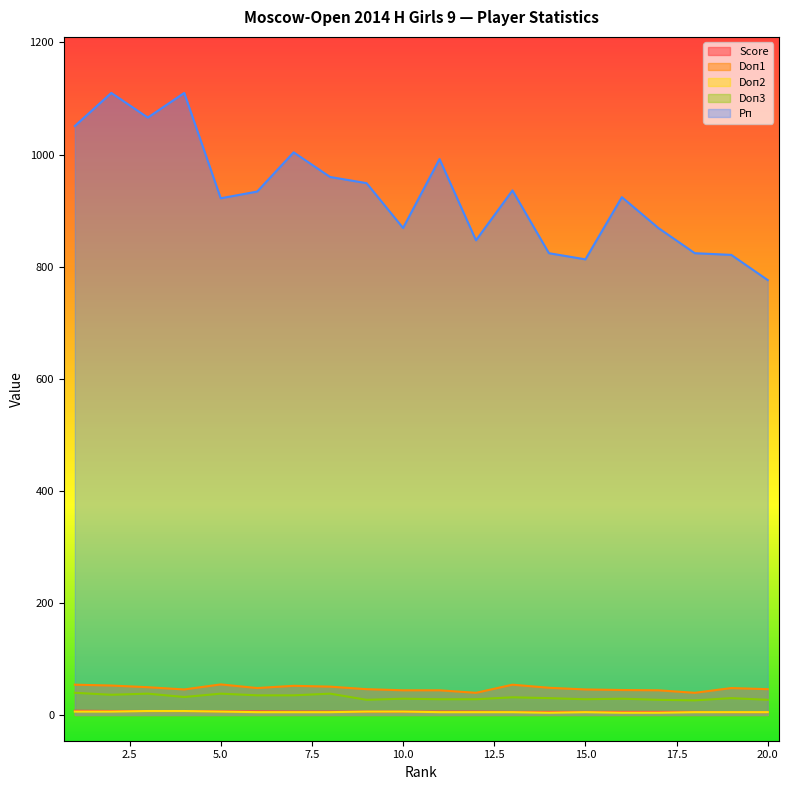

What is the maximum value for Рп?

1110.0